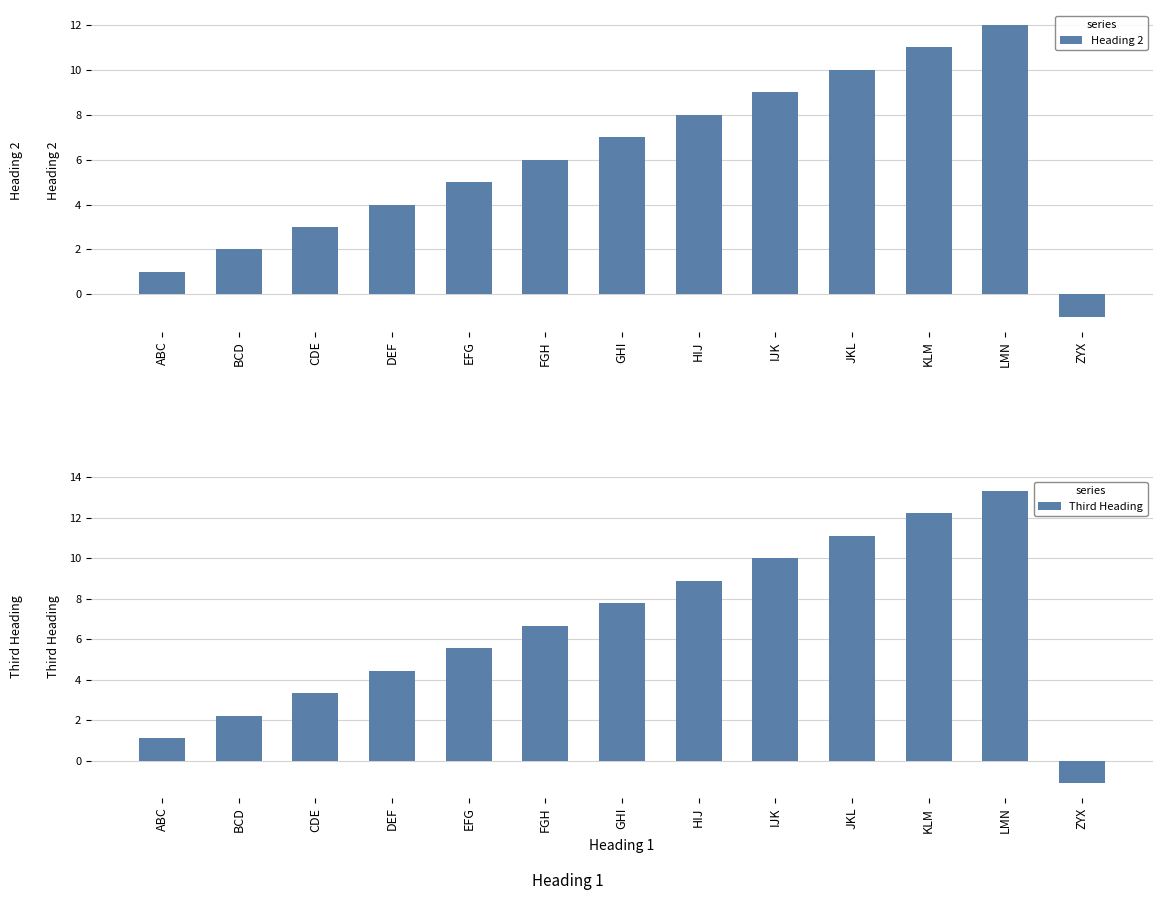

What position from the left is FGH?

6